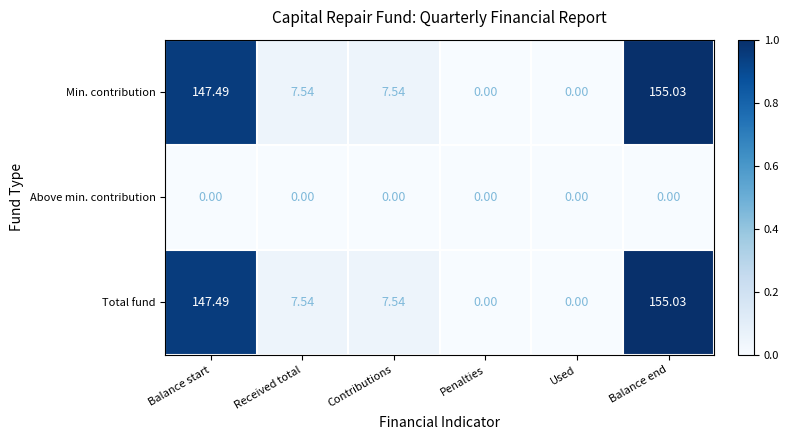

At which label does Min. contribution reach its peak?

Balance end